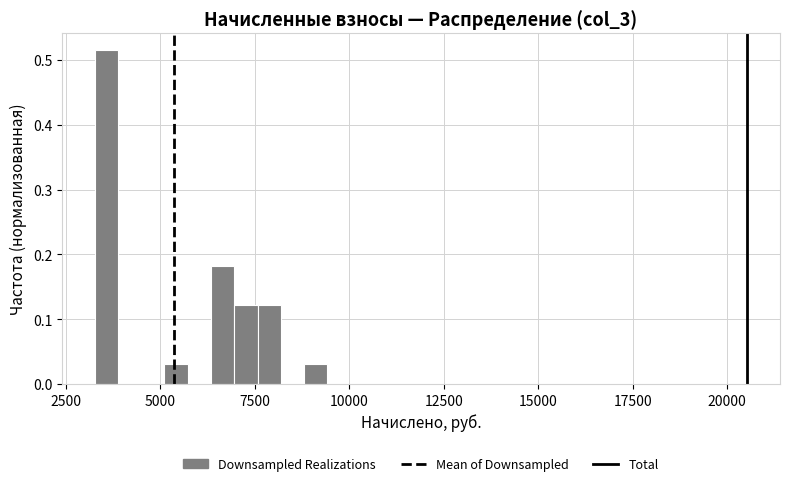

Around what value on the x-axis is the tallest bar? Give the approximate position of its centre, as read against the axis.

3500